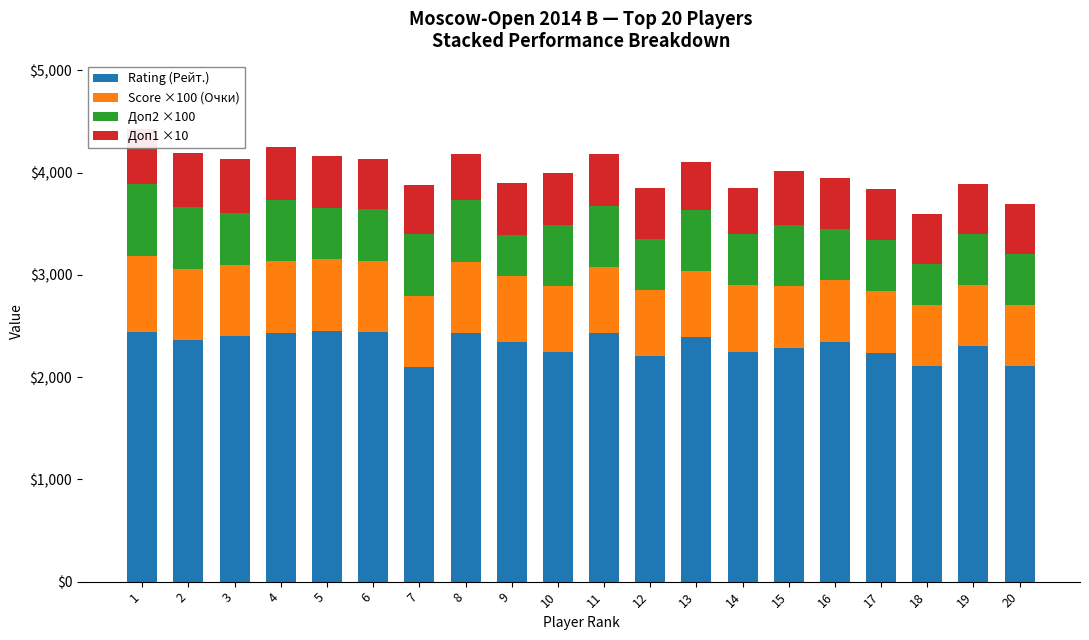

At which label does Доп1 ×10 first exceed 500?

1